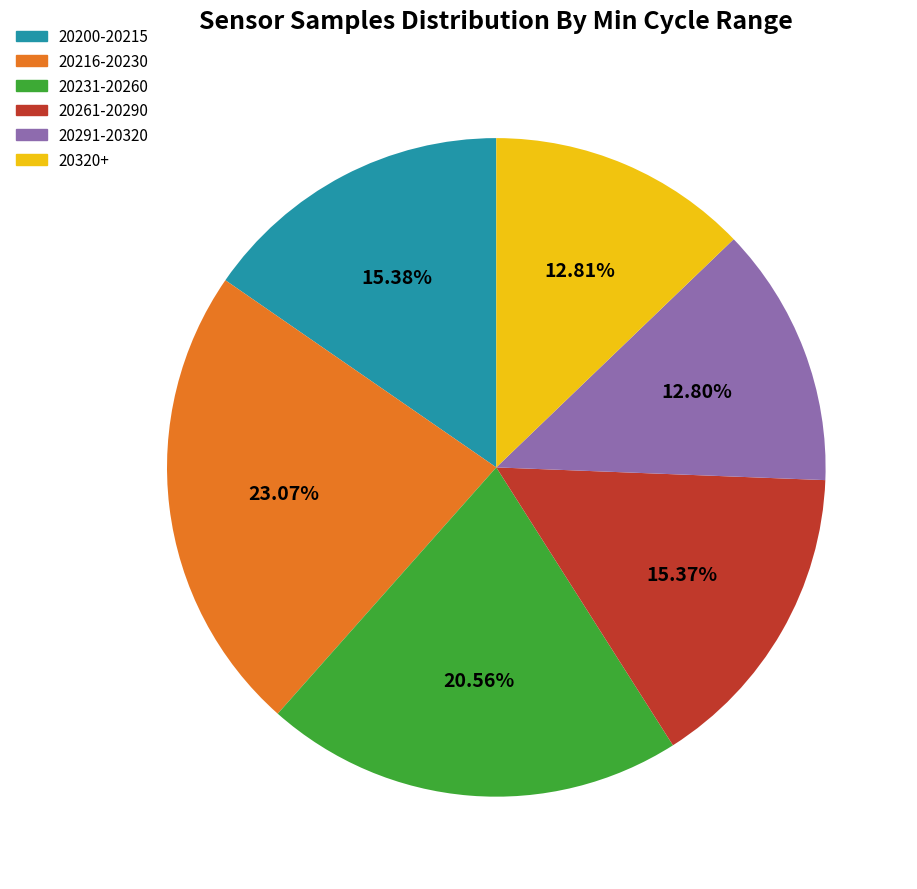

Does any single category account for the majority?

No